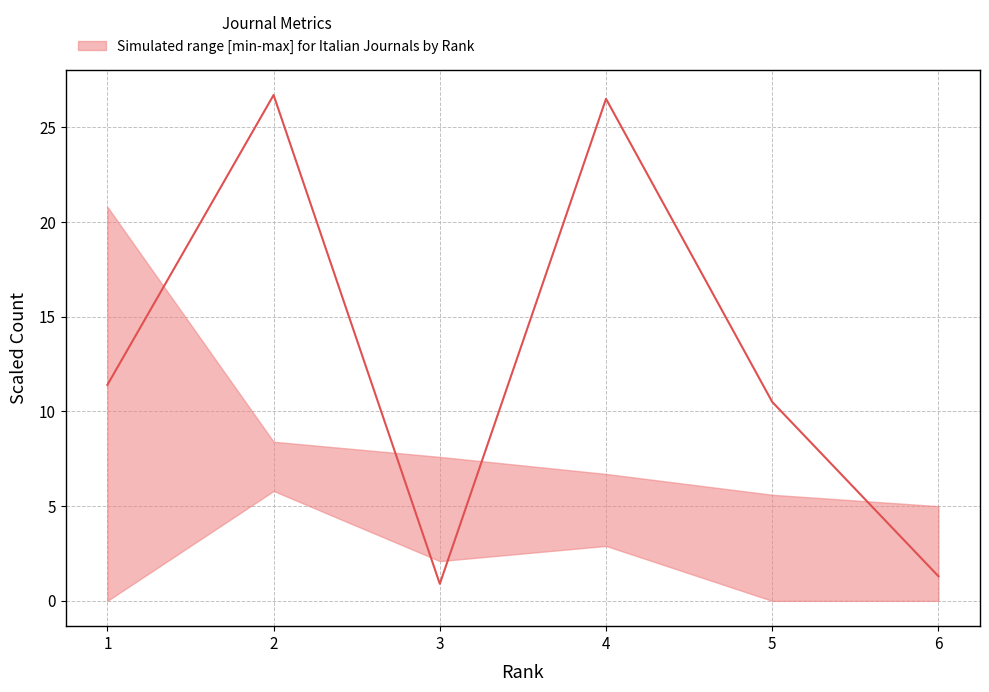

How many categories are shown in the chart?

6